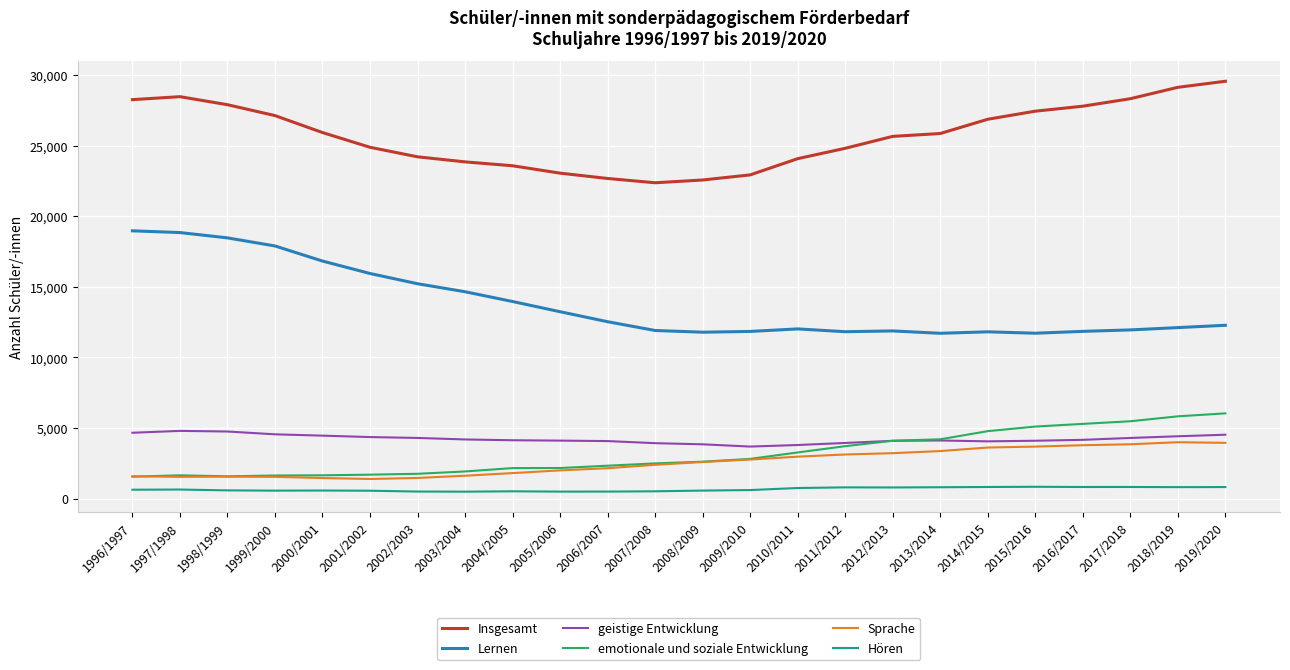

Which series changed the most between 2011/2012 and 2016/2017?

Insgesamt